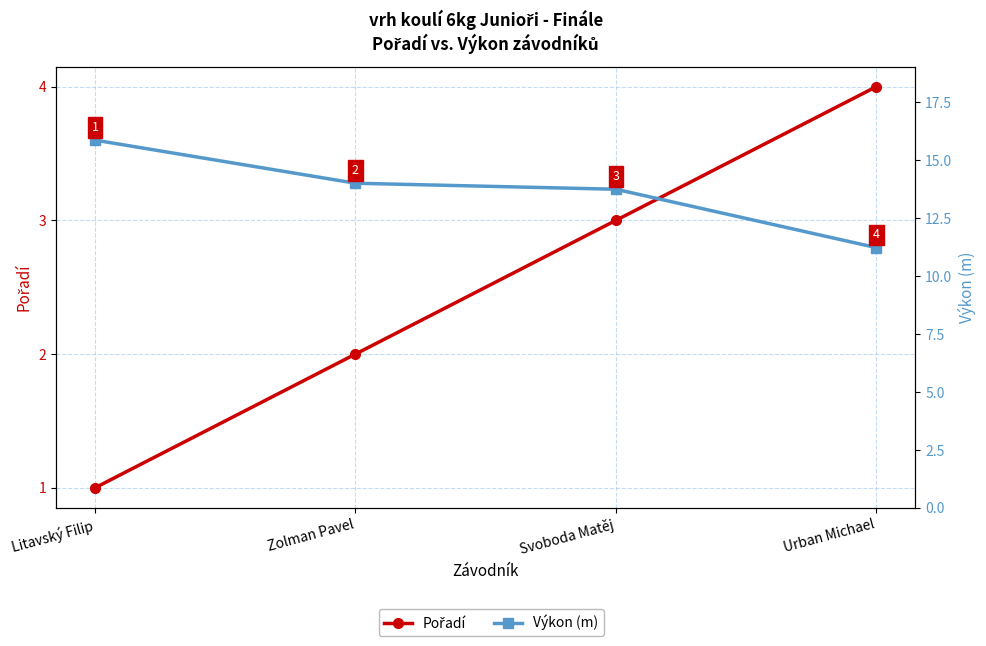

Where does the Výkon (m) series first go above 14?

Litavský Filip